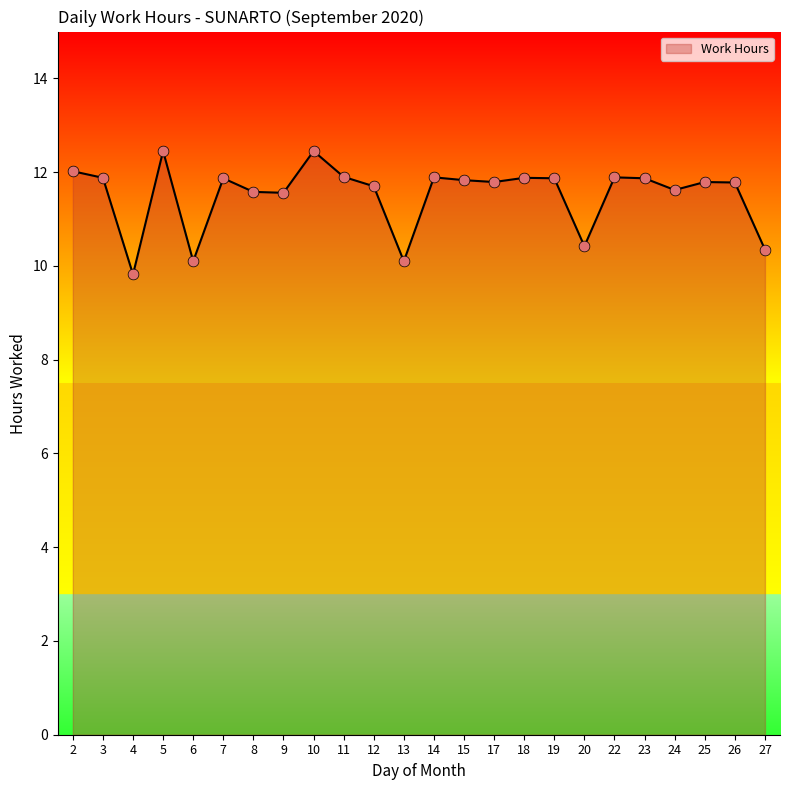

Which has a higher value, 13 or 25?

25